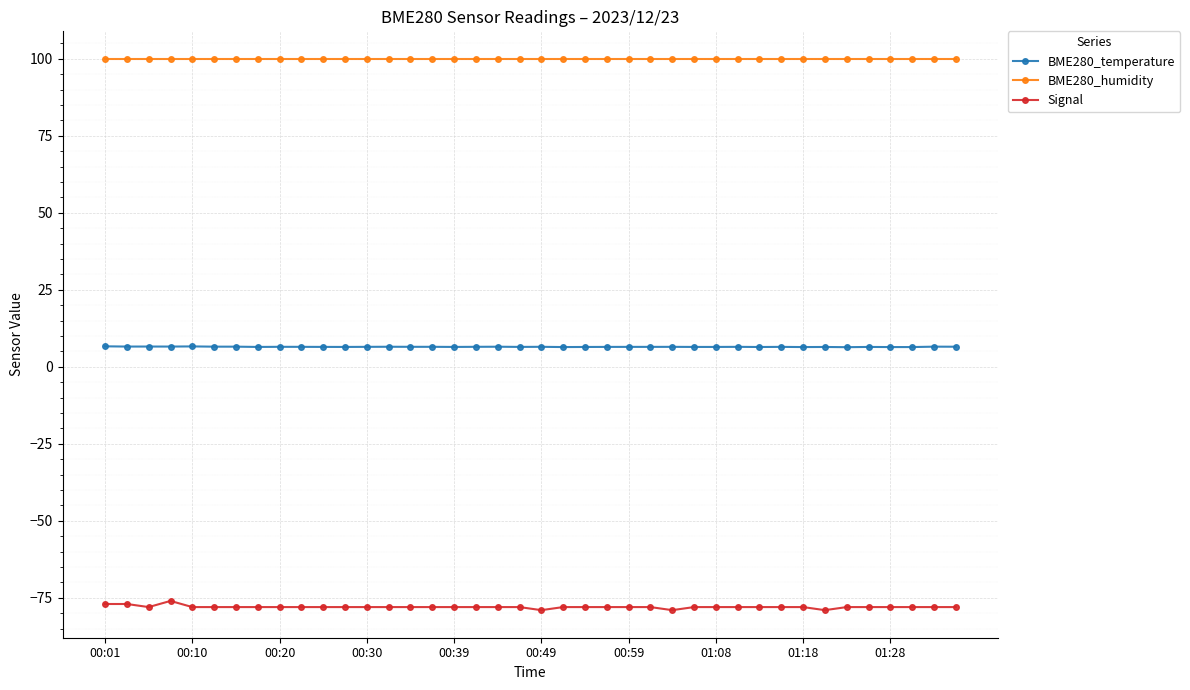

What is the sum of all BME280_humidity values?

4000.0